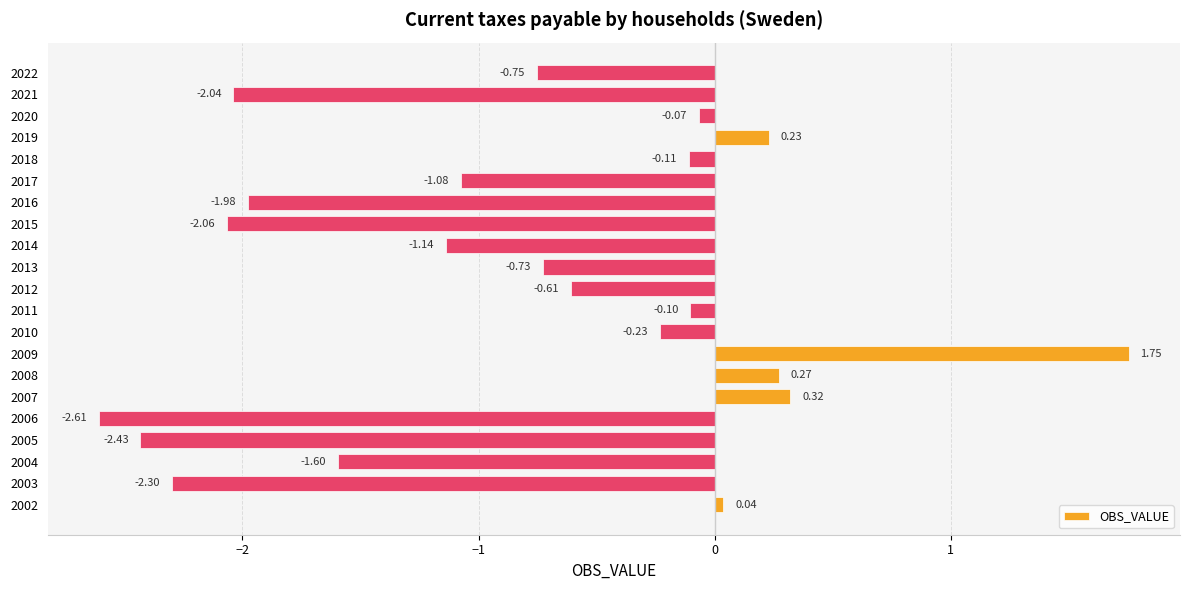

Between 2003 and 2022, which is larger?

2022